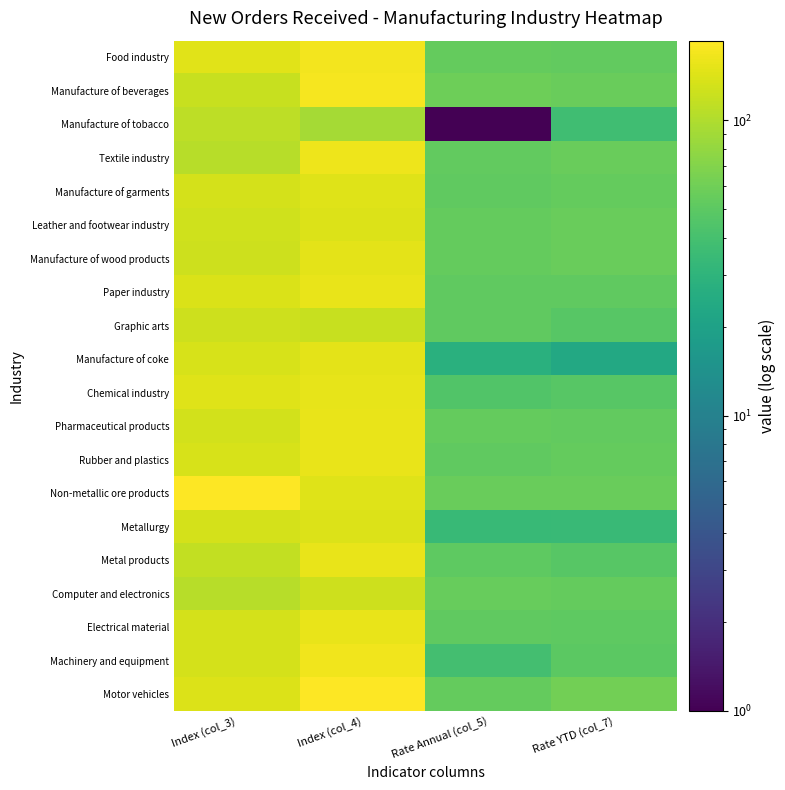

What is the spread (max minus min) of values at Index (col_4)?

90.3